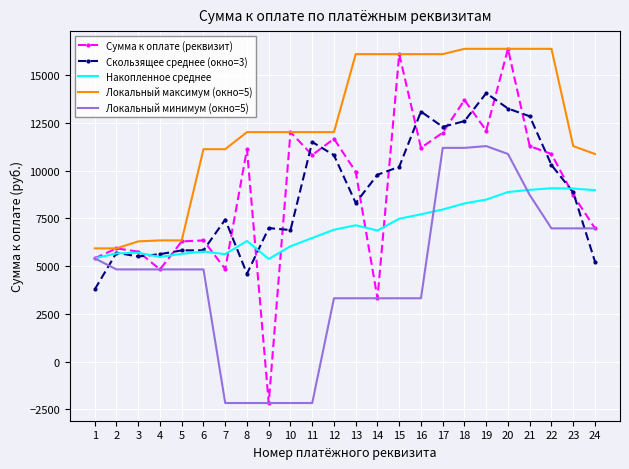

What is the total value across all series at 7?

26879.9